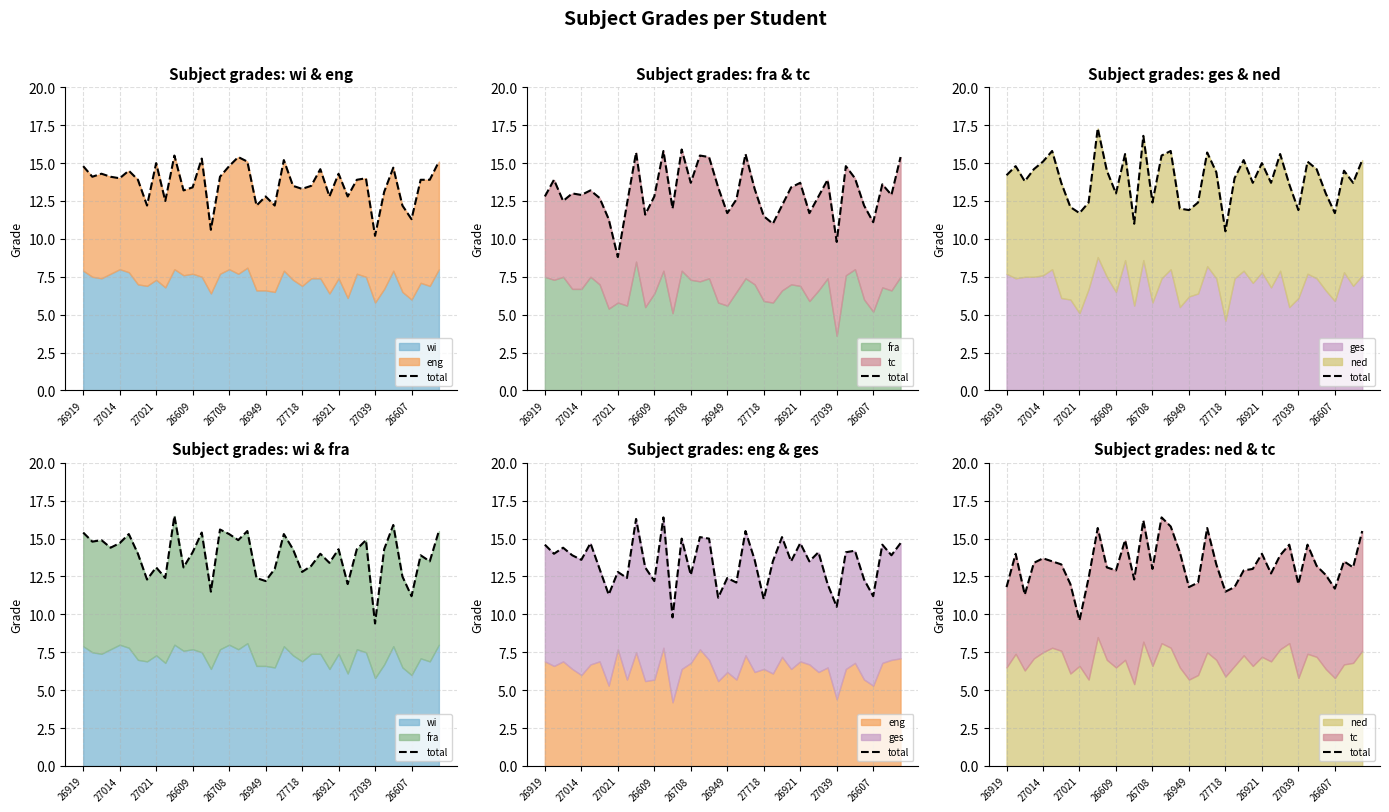

Does the chart display data point markers on the line(s)?

No